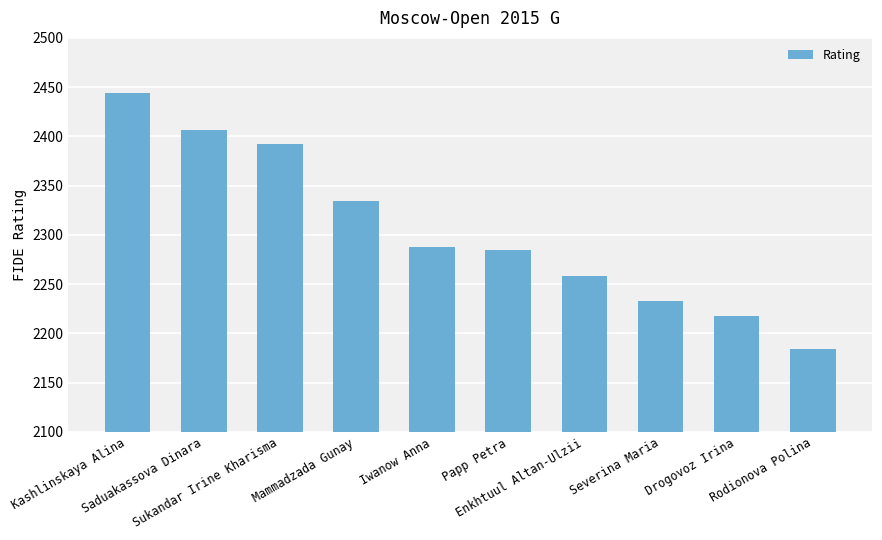

How many distinct data groups are displayed?

1